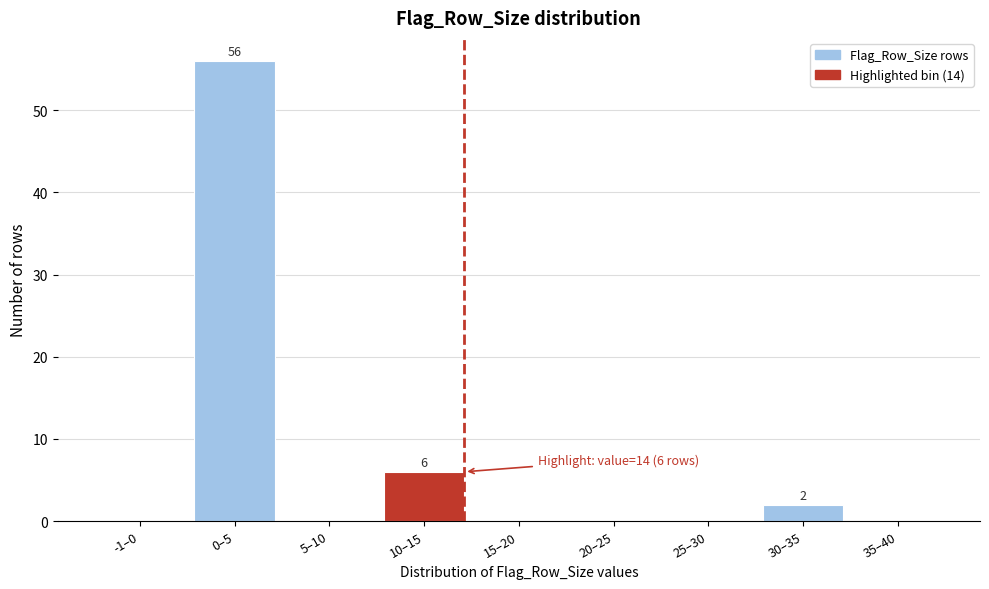

Reading left to right, transcribe all the data shown in this chart.

-1–0=0	0–5=56	5–10=0	10–15=6	15–20=0	20–25=0	25–30=0	30–35=2	35–40=0